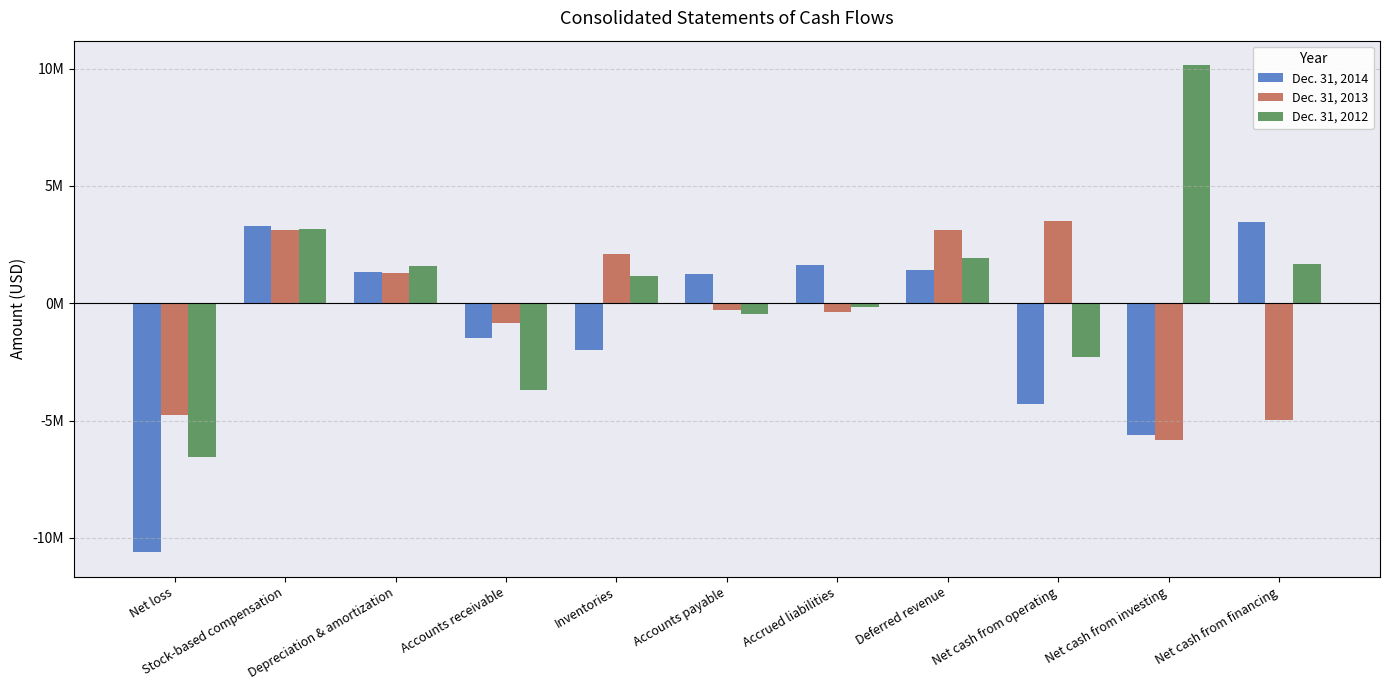

At which category is the sum across all series the highest?

Stock-based compensation